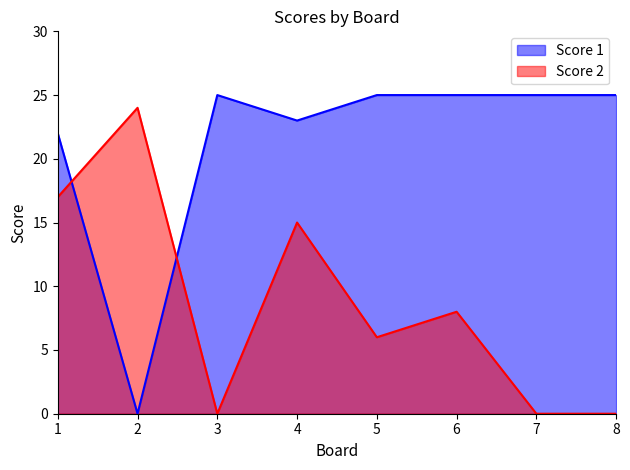

The Score 2 series shows 8 at 6. True or false?

True